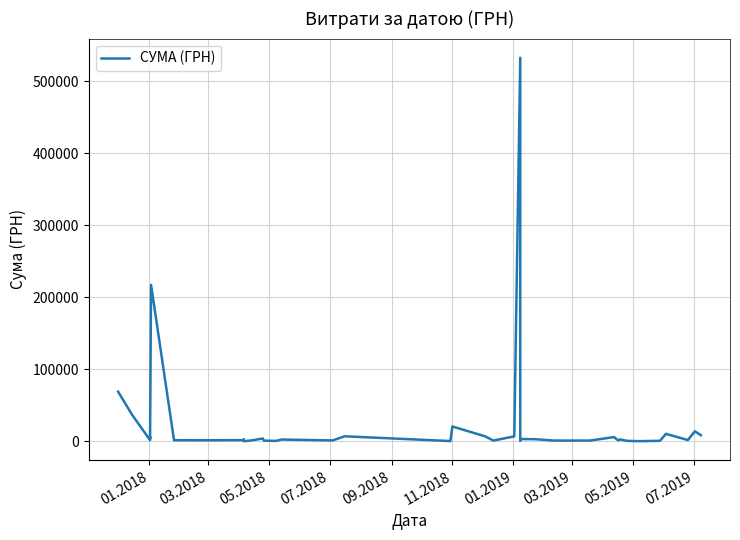

What is the difference between the maximum and second lowest values?

532545.6